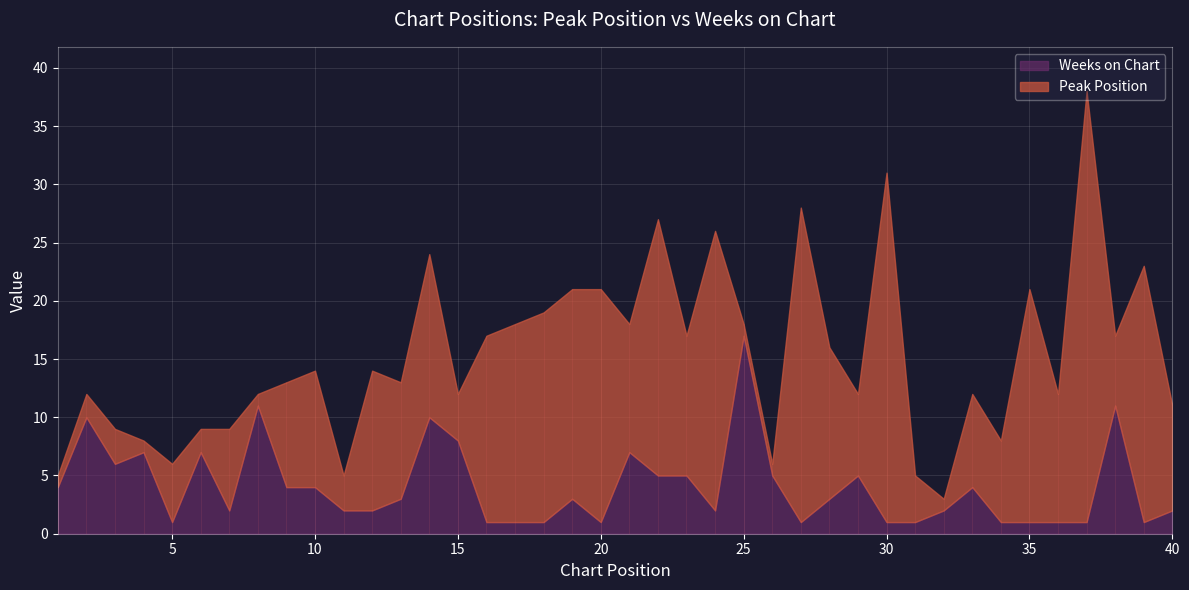

Which label corresponds to the smallest value in the chart?

1